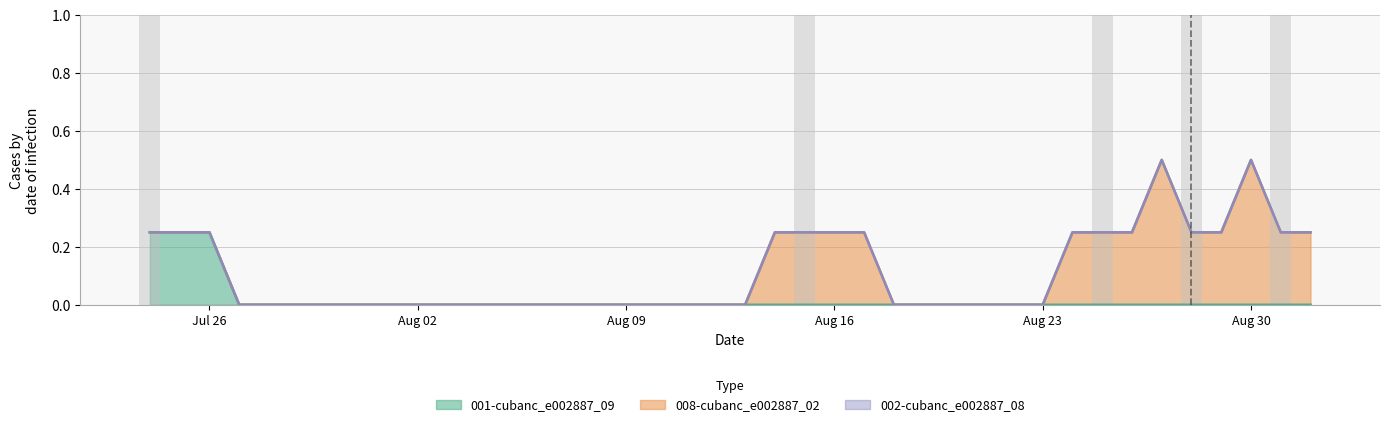

Is the value of 008-cubanc_e002887_02 at 2021-08-14 greater than the value of 001-cubanc_e002887_09 at 2021-08-01?

No